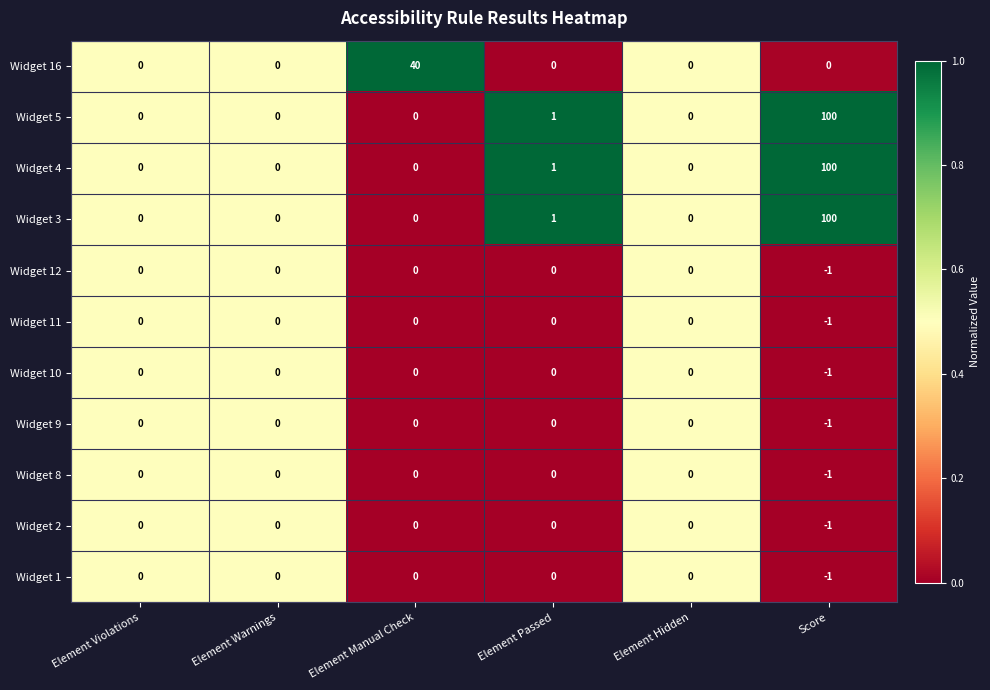

The Widget 2 series shows 0 at Element Warnings. True or false?

True